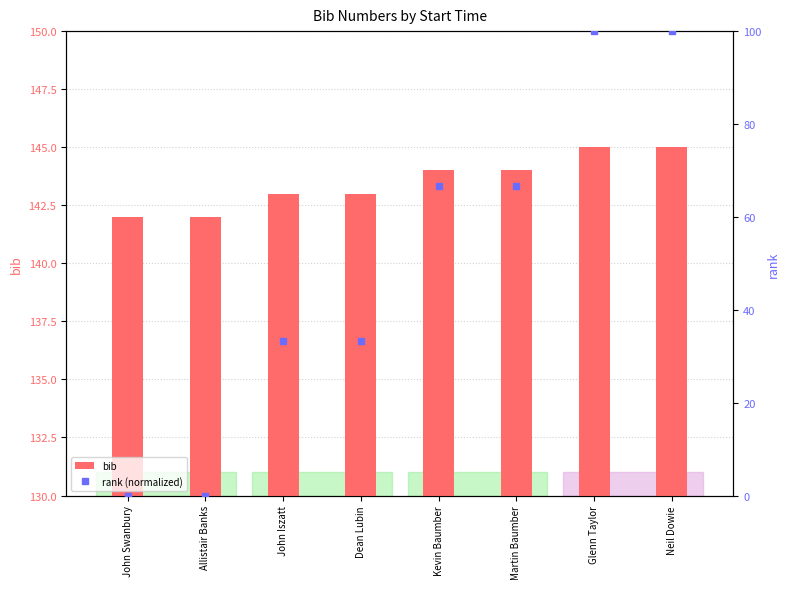

How many series are shown in this chart?

2